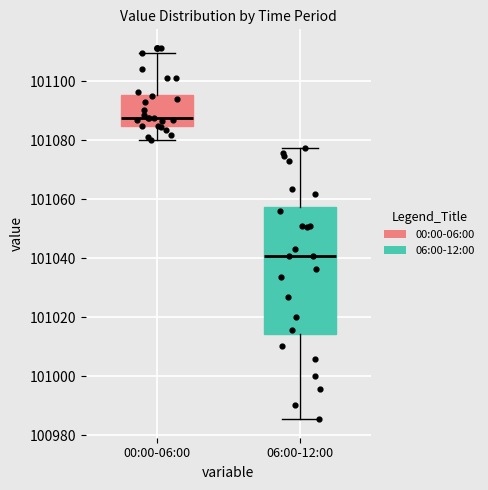

Reading left to right, read every box against the y-axis: the position of its median line, the range the box covers, and the ends of its whiskers. The values are not printed on the chart, so give them approximately, as read against the axis.

00:00-06:00: median 101088, box 101084 to 101096, whiskers 101080 to 101110
06:00-12:00: median 101040, box 101014 to 101058, whiskers 100986 to 101078